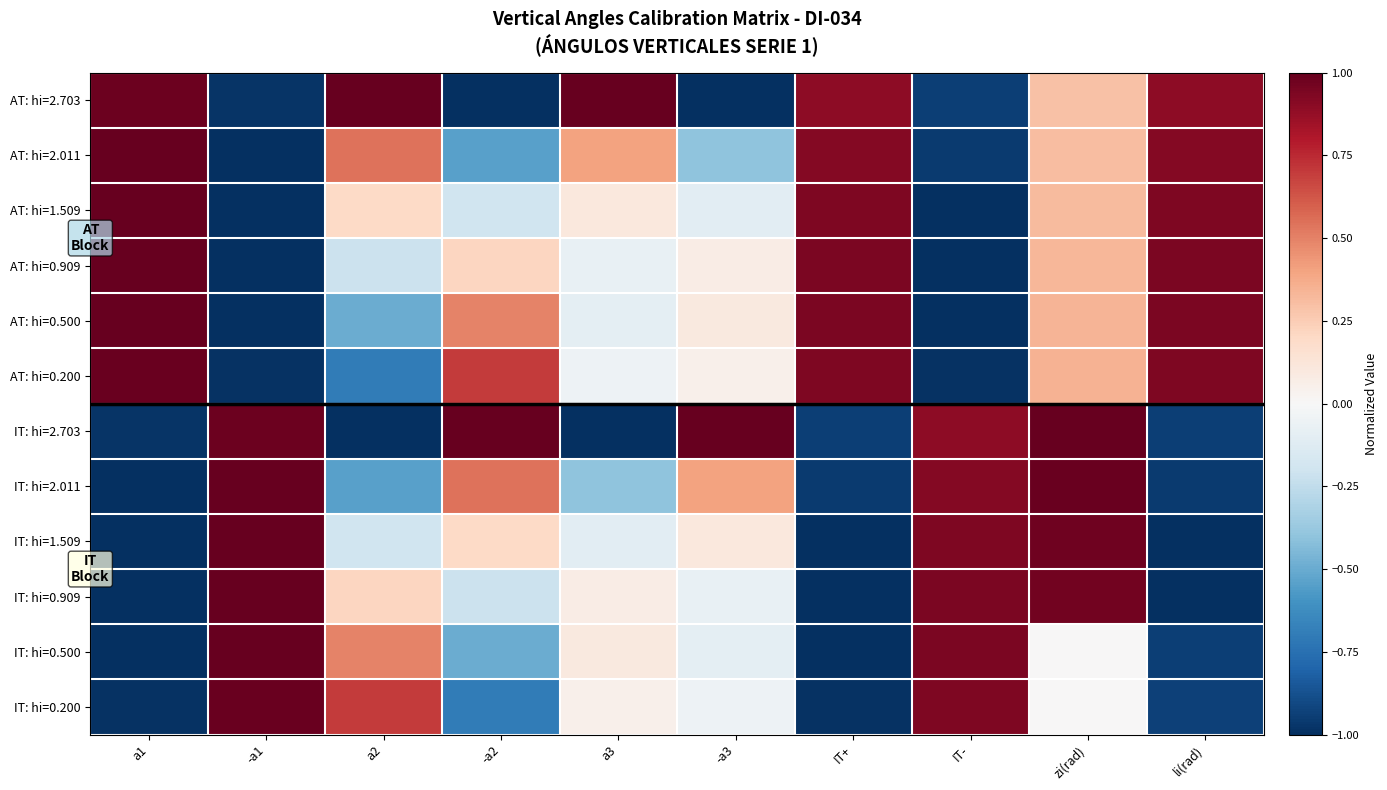

At which category is the sum across all series the highest?

zi(rad)